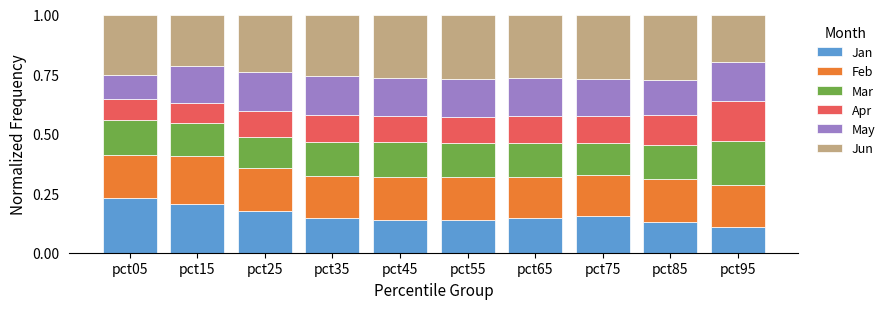

Where is Jan nearest to the value 0?

pct95